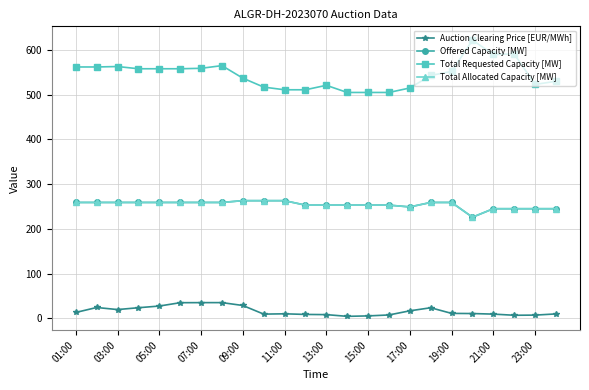

Which category has the highest value across all series?

19